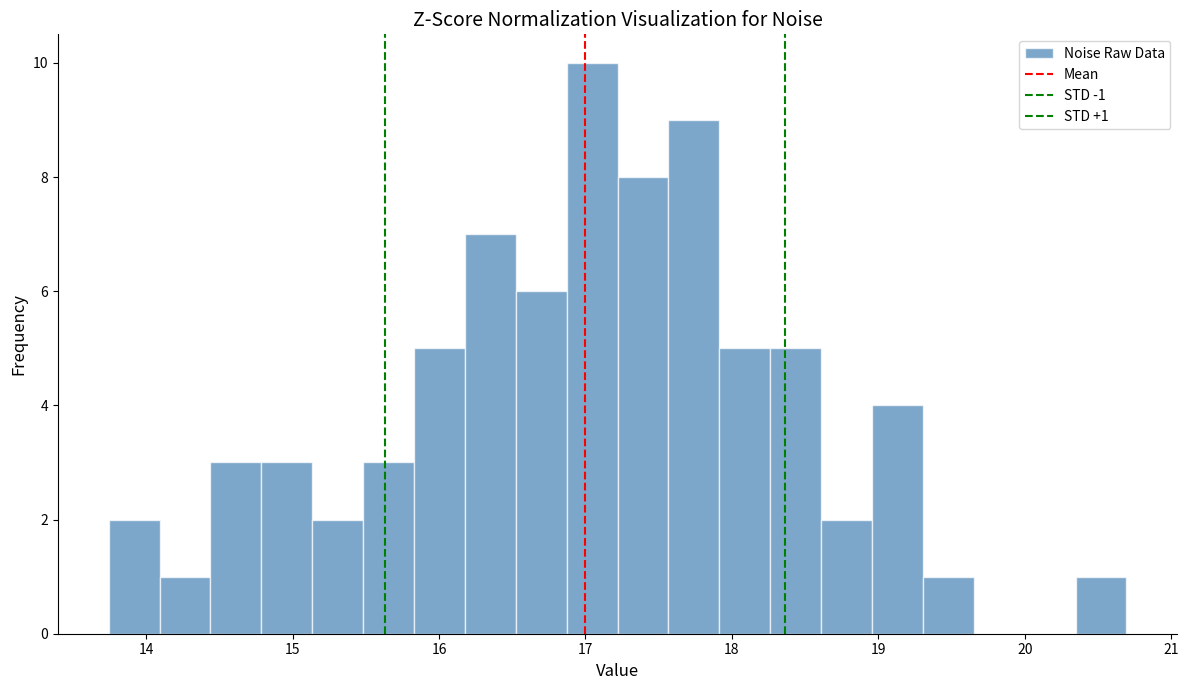

Around what value on the x-axis is the tallest bar? Give the approximate position of its centre, as read against the axis.

17.0